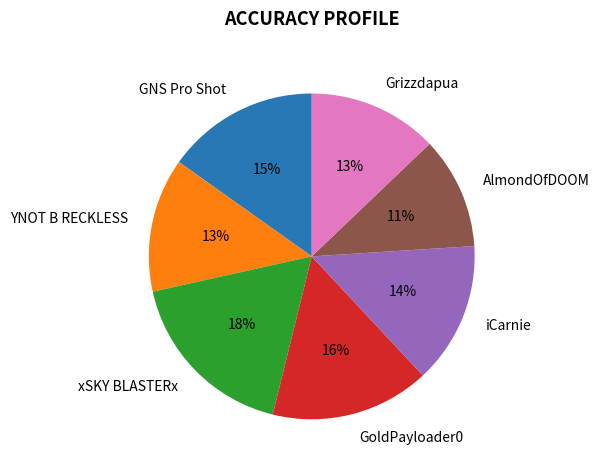

To the nearest percent, what is the difference between the largest and smallest slice percentages?

7%